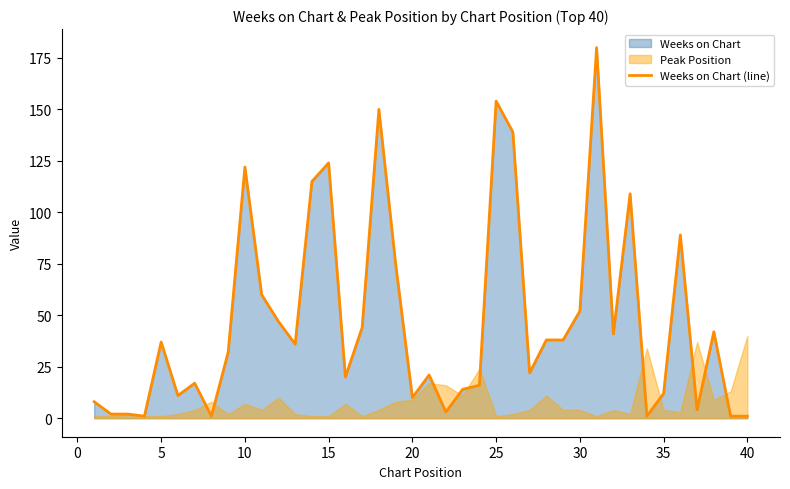

The value at 5 is 1. True or false?

False